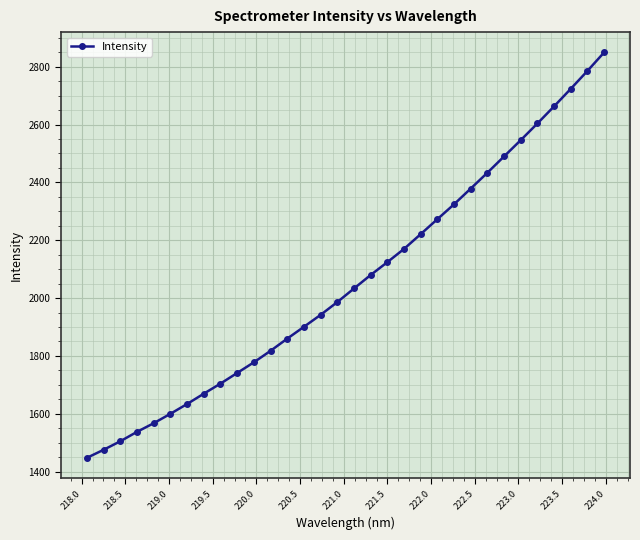

What is the value of the 26th point from the left?

2489.8